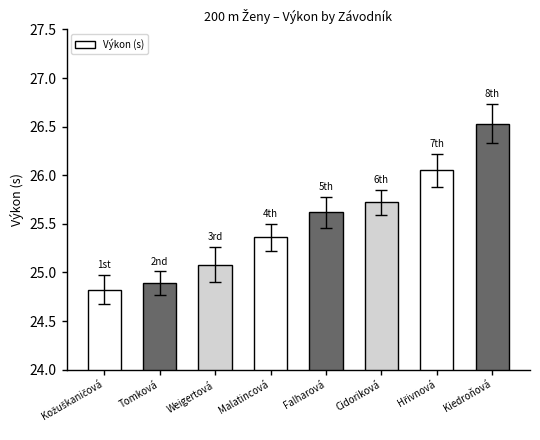

Is it true that the value at Malatincová is 35.8?

False